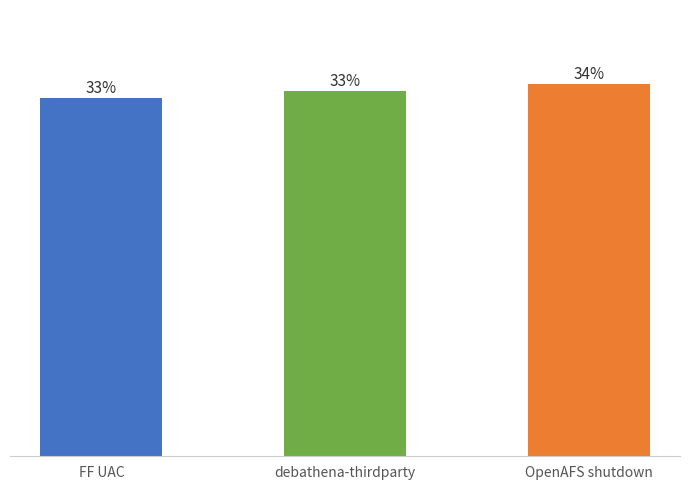

Is it true that the value at debathena-thirdparty is 1521?

False